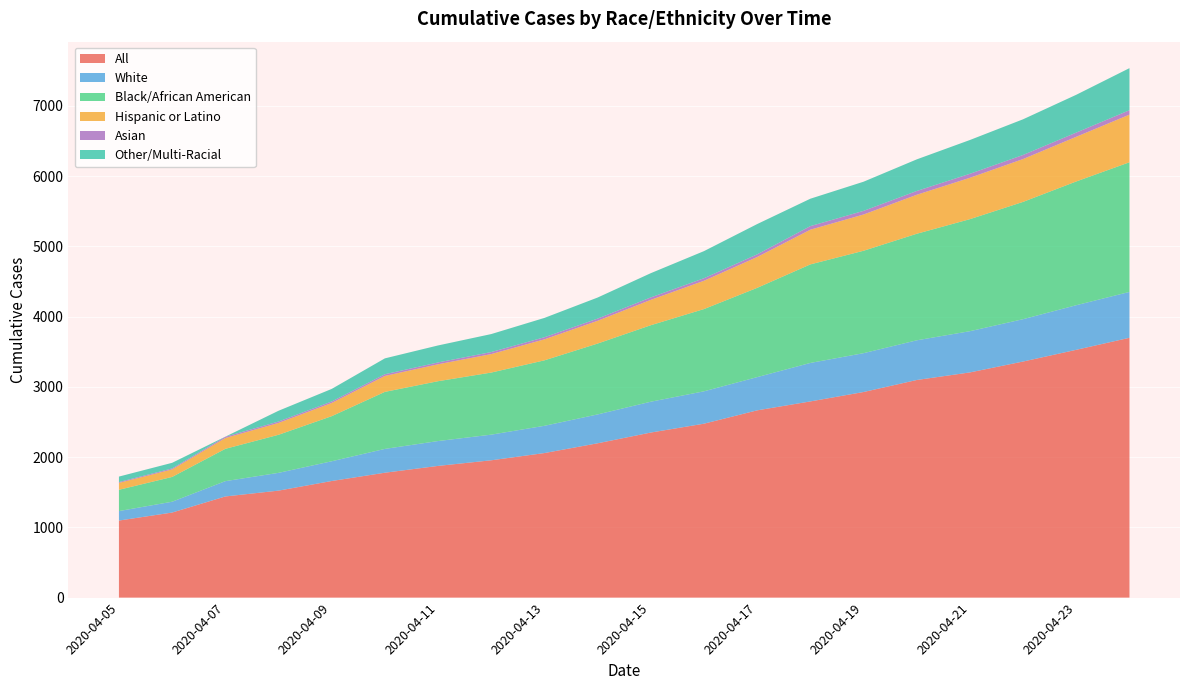

Reading left to right, transcribe all the data shown in this chart.

All: 2020-04-05=1097	2020-04-06=1211	2020-04-07=1440	2020-04-08=1523	2020-04-09=1660	2020-04-10=1778	2020-04-11=1875	2020-04-12=1955	2020-04-13=2058	2020-04-14=2197	2020-04-15=2350	2020-04-16=2476	2020-04-17=2666	2020-04-18=2793	2020-04-19=2927	2020-04-20=3098	2020-04-21=3206	2020-04-22=3361	2020-04-23=3528	2020-04-24=3699
White: 2020-04-05=135	2020-04-06=154	2020-04-07=218	2020-04-08=253	2020-04-09=281	2020-04-10=339	2020-04-11=354	2020-04-12=365	2020-04-13=388	2020-04-14=411	2020-04-15=439	2020-04-16=461	2020-04-17=473	2020-04-18=548	2020-04-19=553	2020-04-20=565	2020-04-21=587	2020-04-22=603	2020-04-23=635	2020-04-24=653
Black/African American: 2020-04-05=303	2020-04-06=353	2020-04-07=460	2020-04-08=542	2020-04-09=642	2020-04-10=812	2020-04-11=852	2020-04-12=884	2020-04-13=932	2020-04-14=1009	2020-04-15=1089	2020-04-16=1171	2020-04-17=1271	2020-04-18=1403	2020-04-19=1458	2020-04-20=1517	2020-04-21=1595	2020-04-22=1670	2020-04-23=1762	2020-04-24=1846
Hispanic or Latino: 2020-04-05=98	2020-04-06=107	2020-04-07=154	2020-04-08=169	2020-04-09=188	2020-04-10=227	2020-04-11=241	2020-04-12=263	2020-04-13=299	2020-04-14=324	2020-04-15=361	2020-04-16=403	2020-04-17=439	2020-04-18=494	2020-04-19=516	2020-04-20=555	2020-04-21=589	2020-04-22=610	2020-04-23=636	2020-04-24=678
Asian: 2020-04-05=12	2020-04-06=14	2020-04-07=18	2020-04-08=20	2020-04-09=21	2020-04-10=24	2020-04-11=26	2020-04-12=29	2020-04-13=30	2020-04-14=31	2020-04-15=35	2020-04-16=36	2020-04-17=38	2020-04-18=51	2020-04-19=52	2020-04-20=54	2020-04-21=57	2020-04-22=58	2020-04-23=60	2020-04-24=63
Other/Multi-Racial: 2020-04-05=78	2020-04-06=80	2020-04-07=1	2020-04-08=153	2020-04-09=179	2020-04-10=226	2020-04-11=242	2020-04-12=256	2020-04-13=275	2020-04-14=300	2020-04-15=345	2020-04-16=386	2020-04-17=431	2020-04-18=390	2020-04-19=415	2020-04-20=450	2020-04-21=481	2020-04-22=508	2020-04-23=538	2020-04-24=599